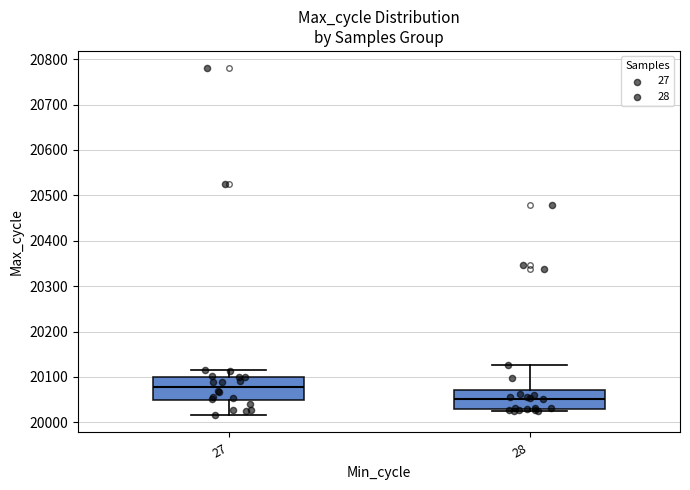

Reading left to right, read every box against the y-axis: the position of its median line, the range the box covers, and the ends of its whiskers. The values are not printed on the chart, so give them approximately, as read against the axis.

27: median 20080, box 20050 to 20100, whiskers 20020 to 20120
28: median 20050, box 20030 to 20070, whiskers 20020 to 20130